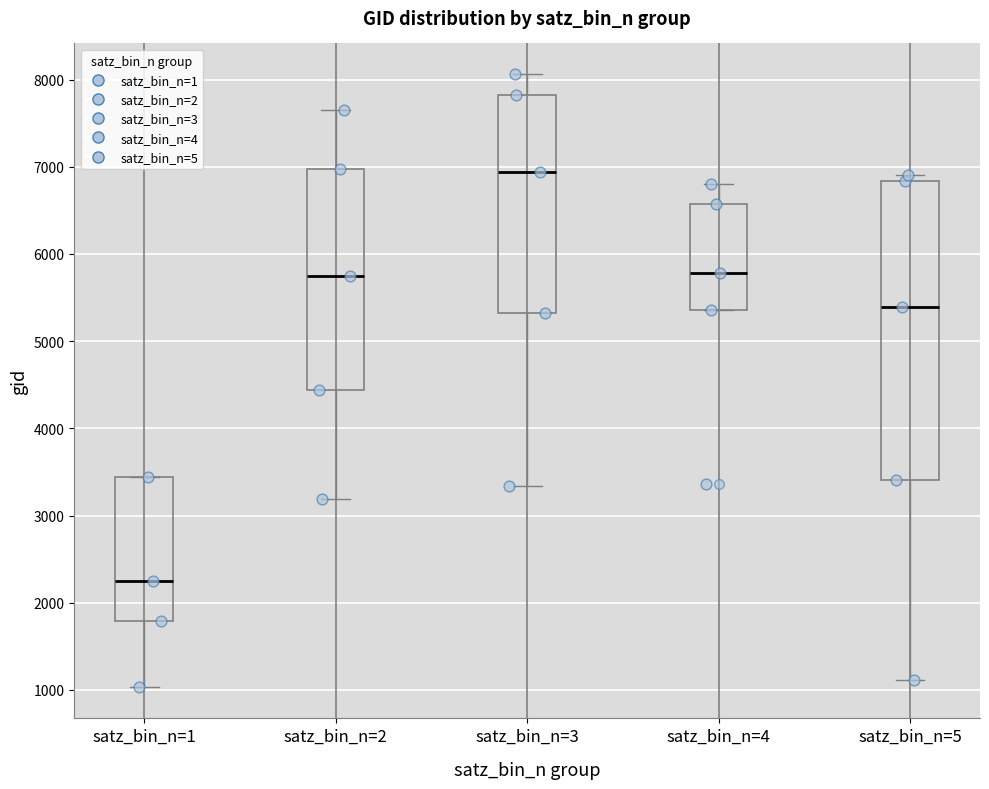

Where is the upper edge of the box for satz_bin_n=3 on the y-axis? The values are not printed on the chart, so give them approximately, as read against the axis.

7800